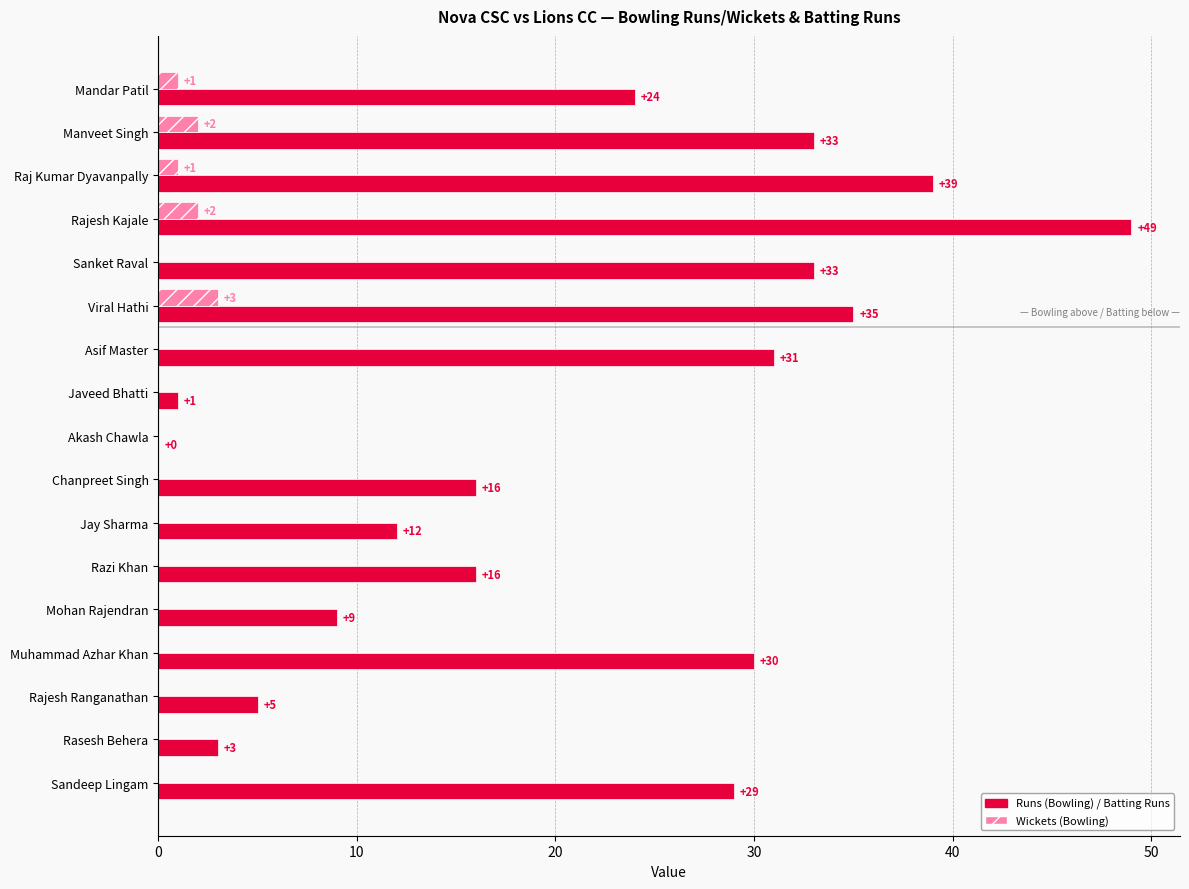

Is it true that Runs (Bowling) / Batting Runs equals 39 at Raj Kumar Dyavanpally?

True